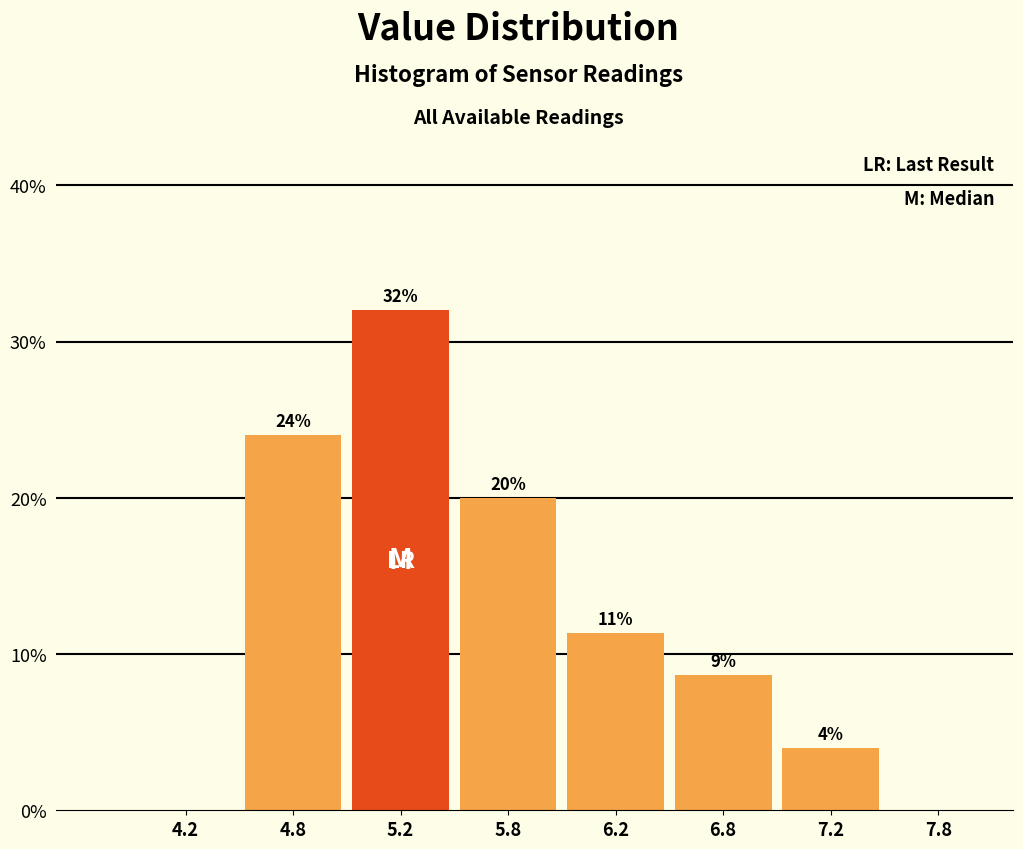

True or false: the data shows 16.9 at 4.2.

False